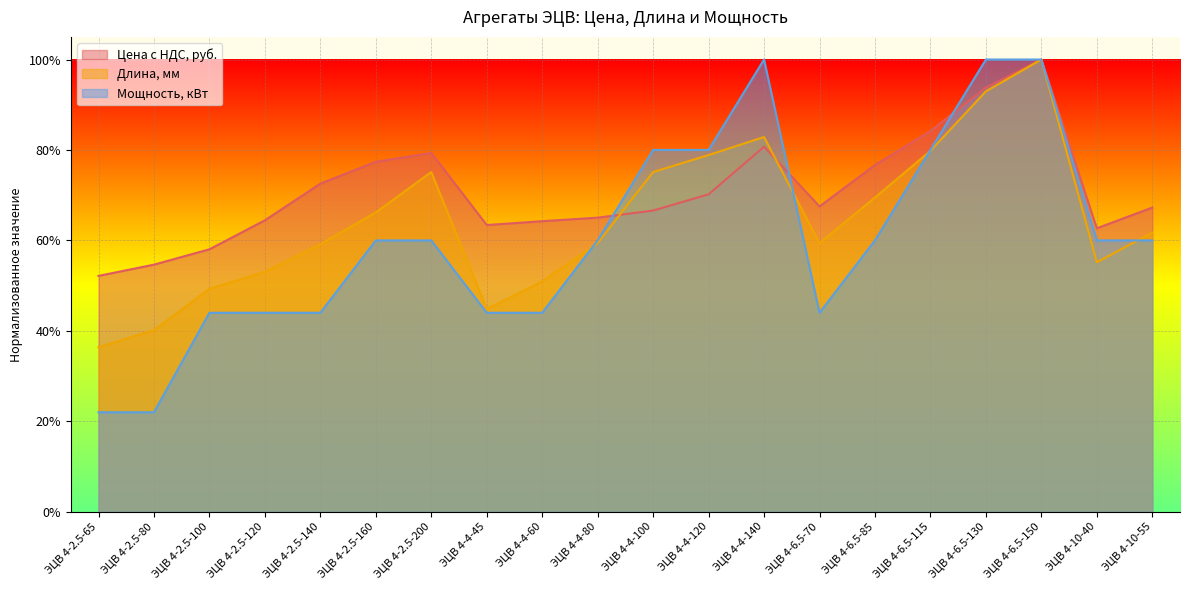

What are all the series names shown in the legend?

Цена с НДС, руб., Длина, мм, Мощность, кВт